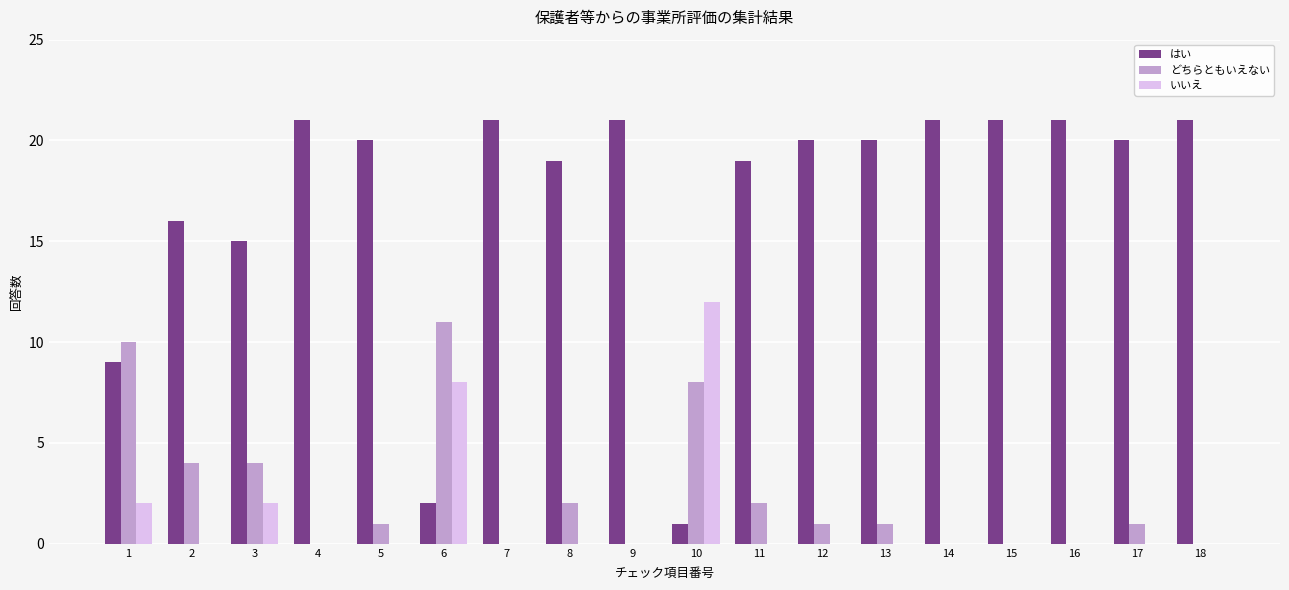

Between 2 and 4, which series saw the biggest shift?

はい